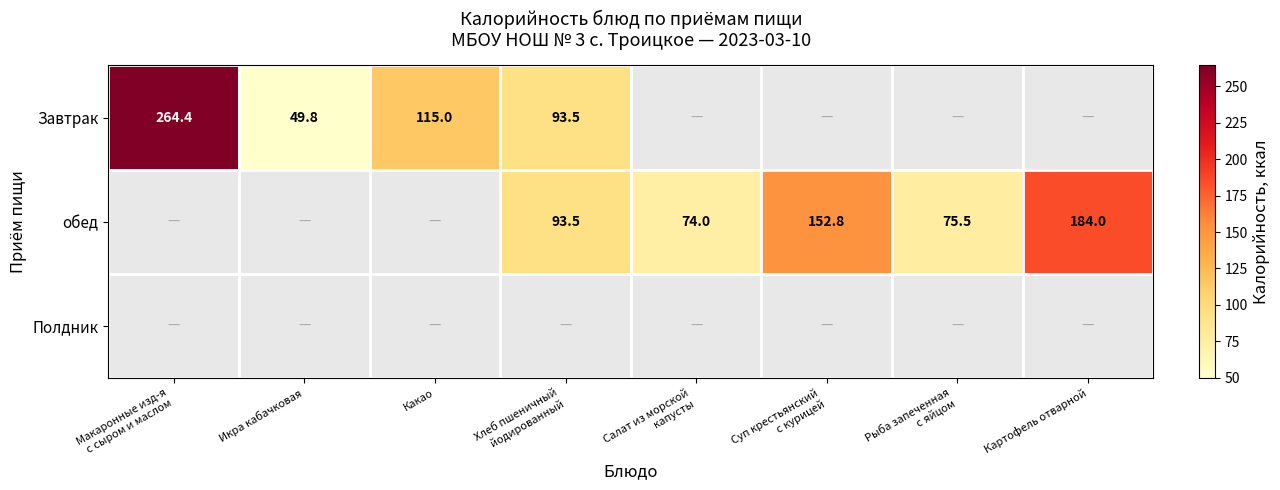

Which label corresponds to the largest value in the chart?

Макаронные изд-я
с сыром и маслом